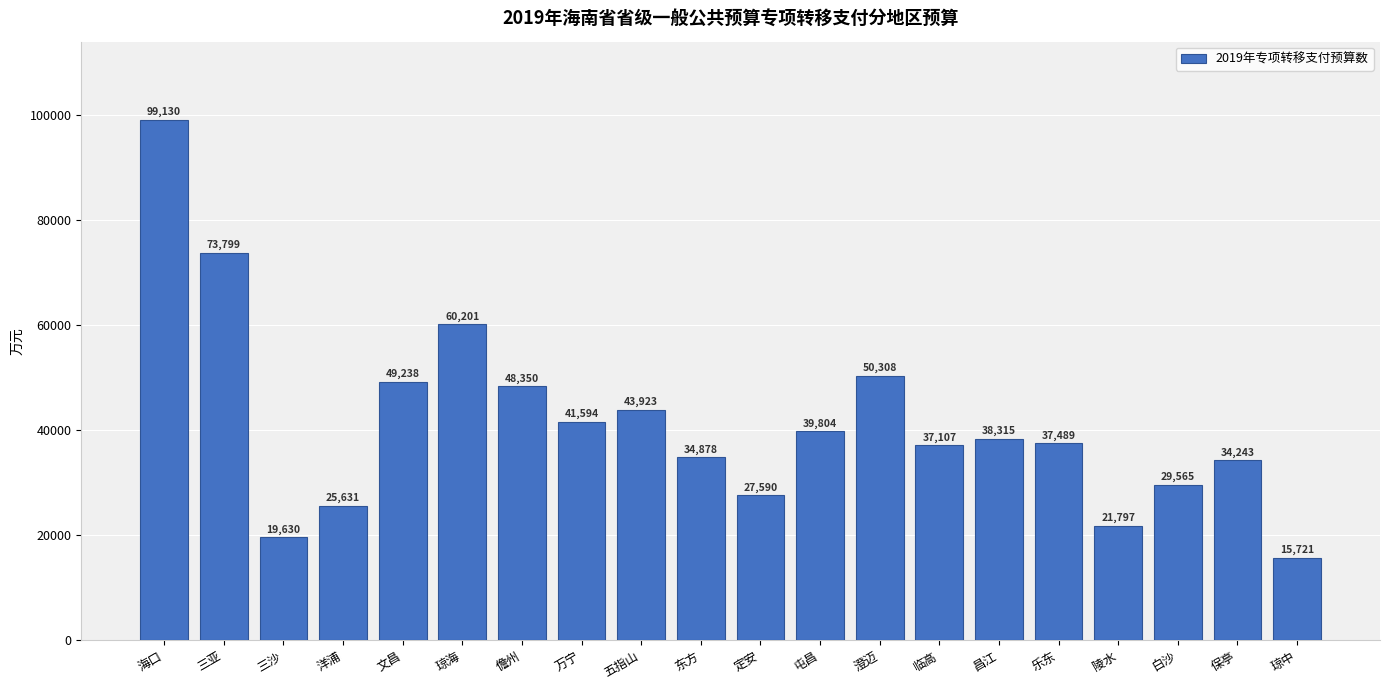

What is the smallest value displayed?

15721